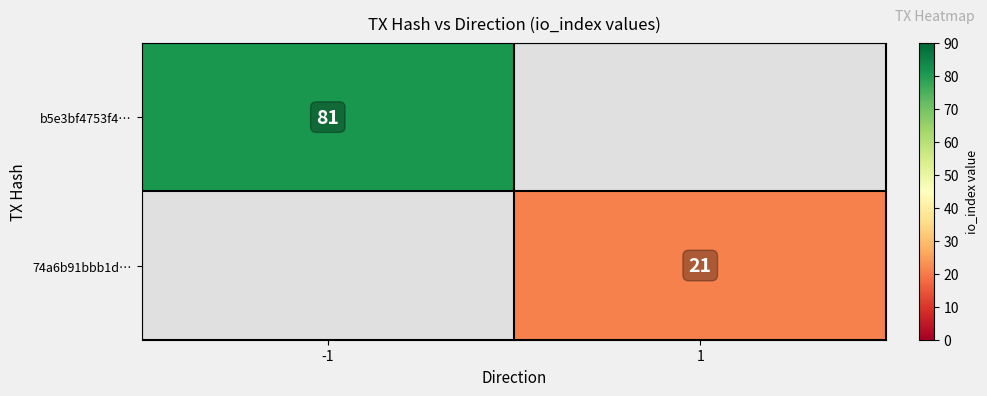

At how many categories does at least one series exceed 78?

1